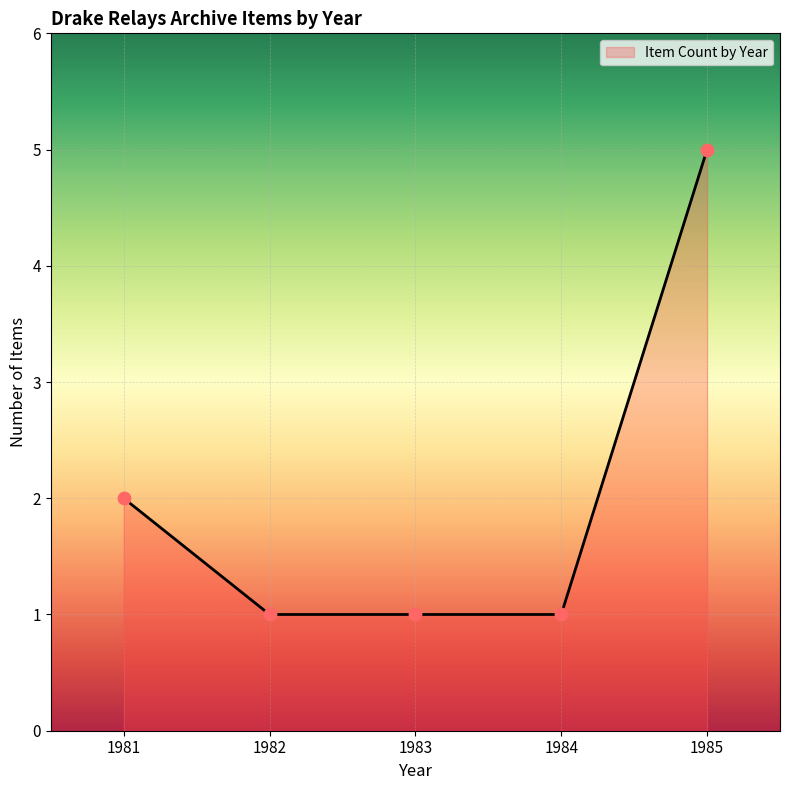

Between 1983 and 1981, which is larger?

1981